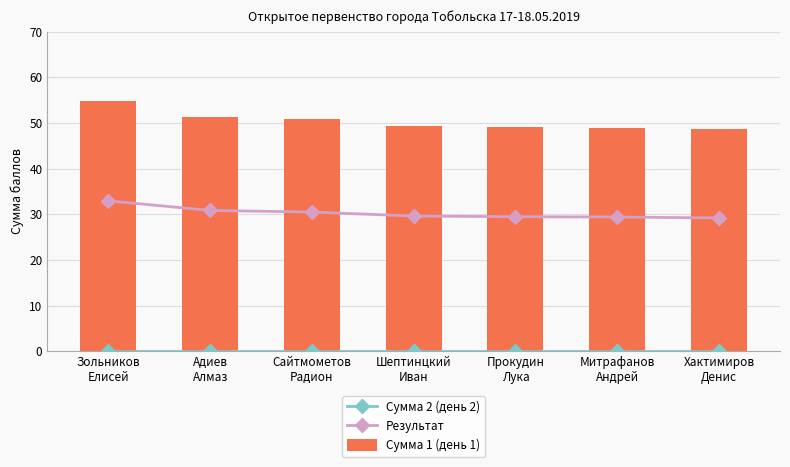

How many distinct data groups are displayed?

3